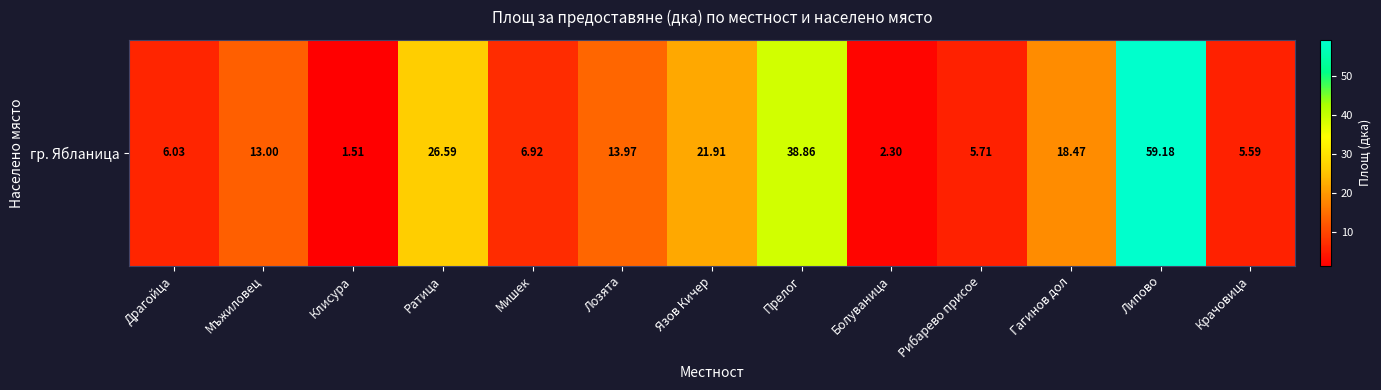

List the labels in order of value, largest first.

Липово, Прелог, Ратица, Язов Кичер, Гагинов дол, Лозята, Мъжиловец, Мишек, Драгойца, Рибарево присое, Крачовица, Болуваница, Клисура